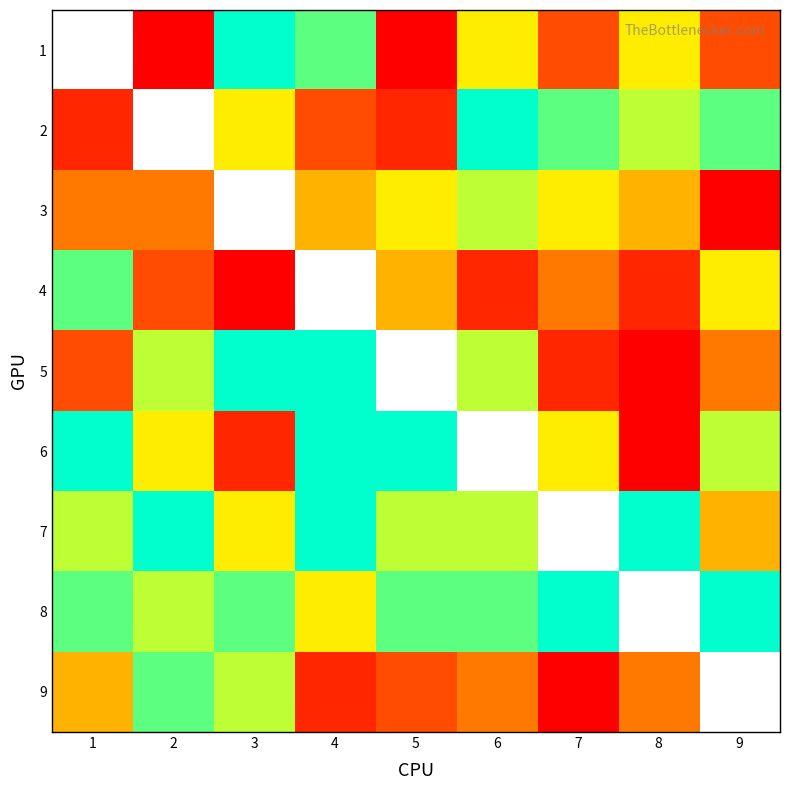

How many series are shown in this chart?

9